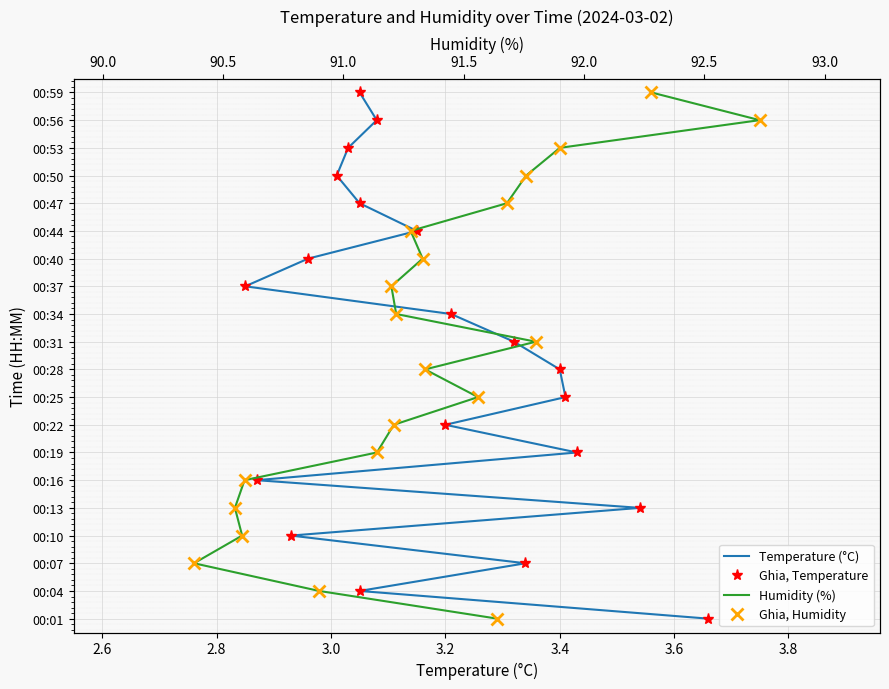

What is the total value across all series at 2.8?

8